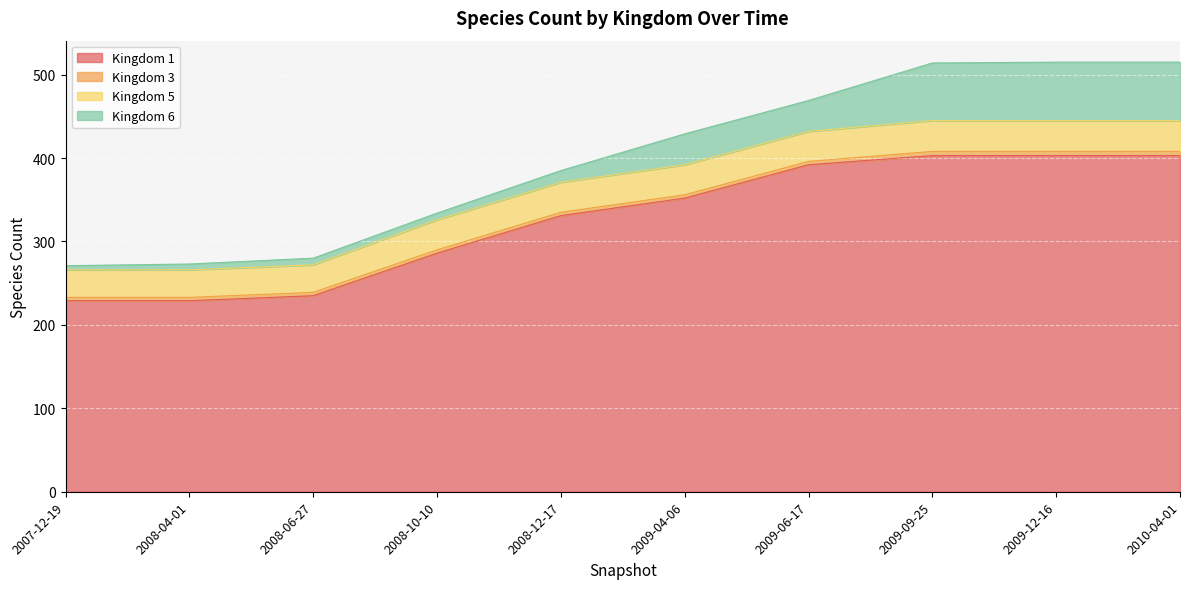

Reading left to right, transcribe all the data shown in this chart.

1: 2007-12-19=229	2008-04-01=229	2008-06-27=235	2008-10-10=286	2008-12-17=331	2009-04-06=352	2009-06-17=392	2009-09-25=403	2009-12-16=403	2010-04-01=403
3: 2007-12-19=4	2008-04-01=4	2008-06-27=4	2008-10-10=4	2008-12-17=4	2009-04-06=4	2009-06-17=4	2009-09-25=5	2009-12-16=5	2010-04-01=5
5: 2007-12-19=33	2008-04-01=33	2008-06-27=33	2008-10-10=36	2008-12-17=36	2009-04-06=36	2009-06-17=36	2009-09-25=37	2009-12-16=37	2010-04-01=37
6: 2007-12-19=5	2008-04-01=7	2008-06-27=8	2008-10-10=8	2008-12-17=14	2009-04-06=37	2009-06-17=37	2009-09-25=69	2009-12-16=70	2010-04-01=70